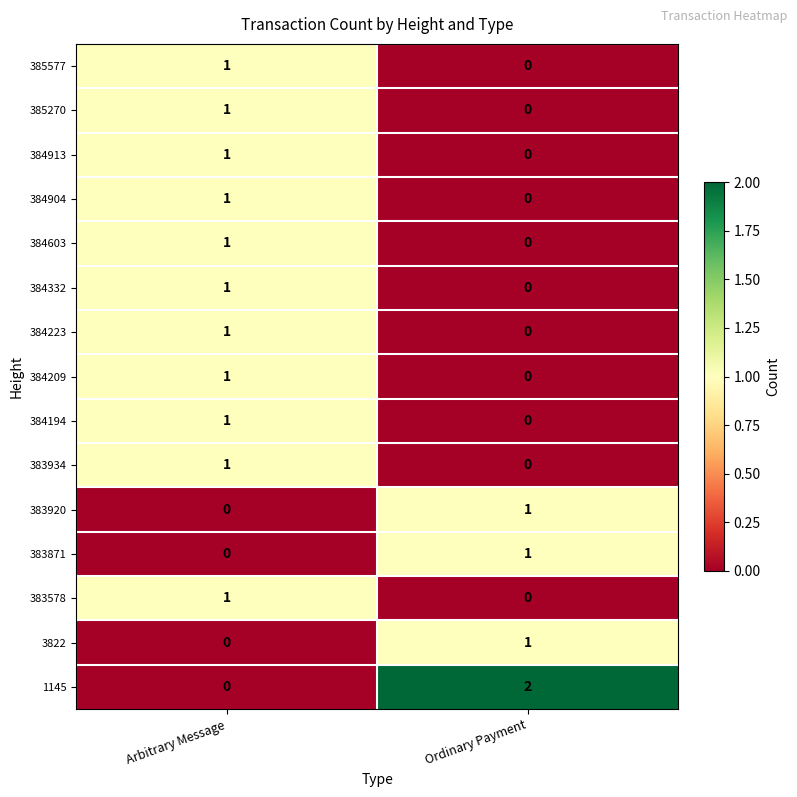

Between Arbitrary Message and Ordinary Payment, which series saw the biggest shift?

1145